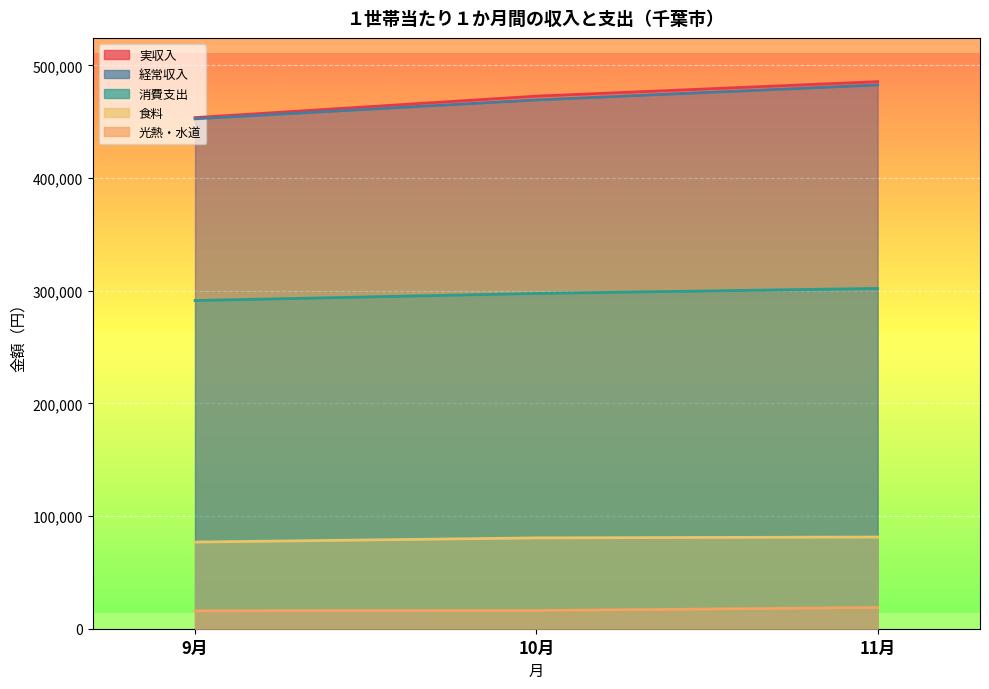

How many values in the 実収入 series are below 472666?

1